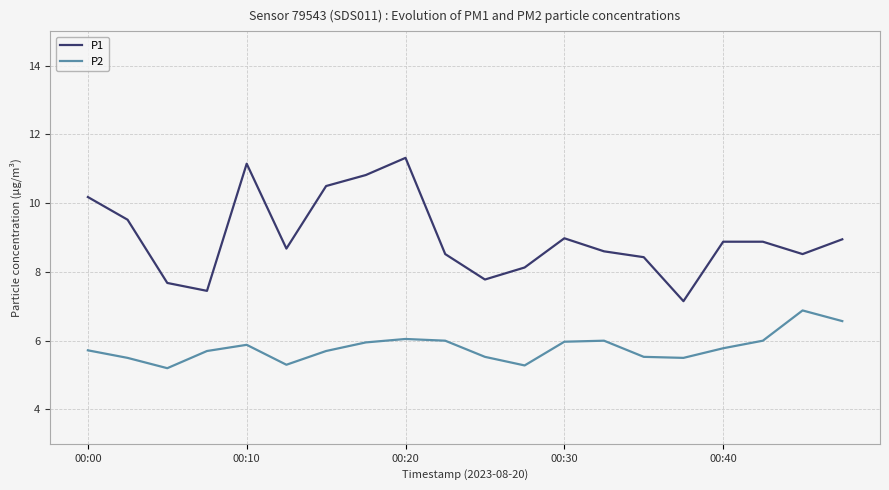

True or false: P1 and P2 cross at least once.

False